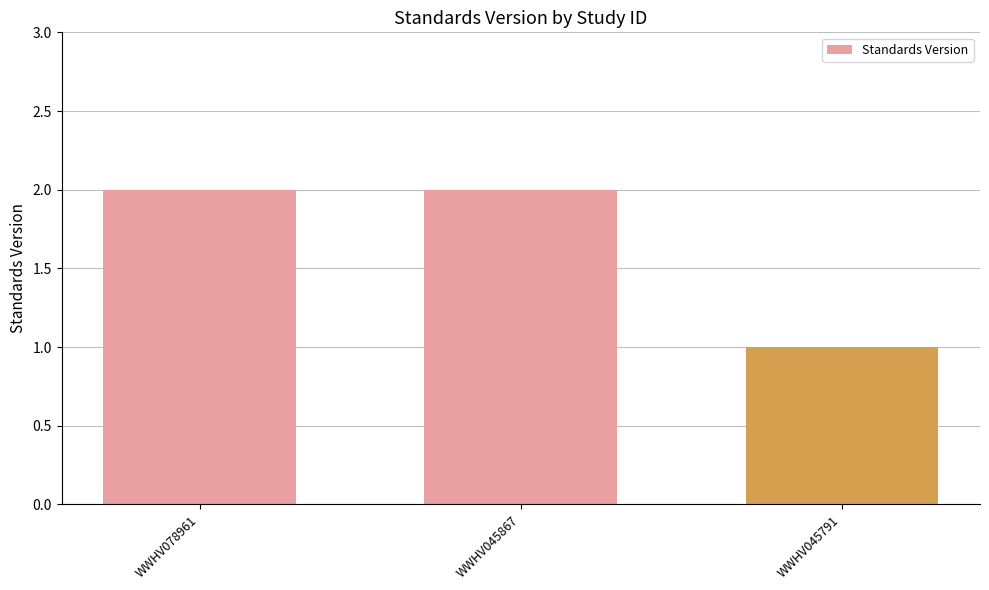

The chart shows a value of 1 at WWHV045791. True or false?

True